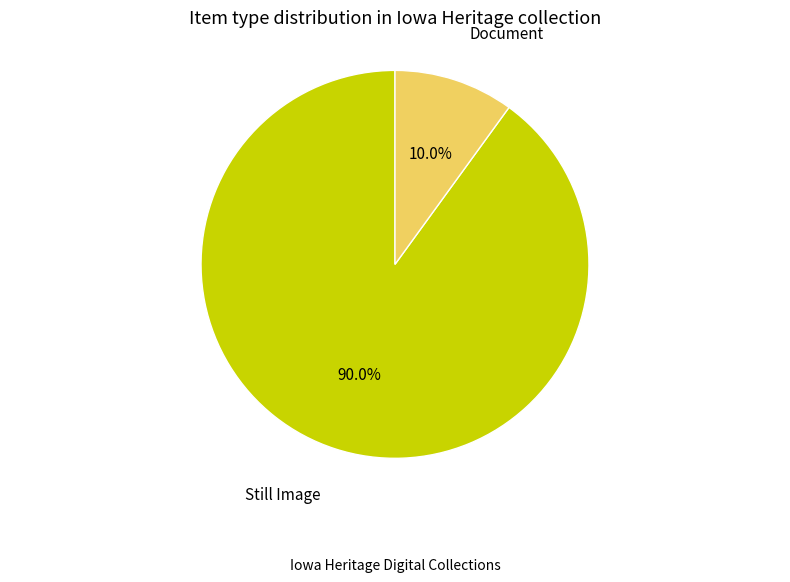

What is the total percentage of Still Image and Document?

100.0%